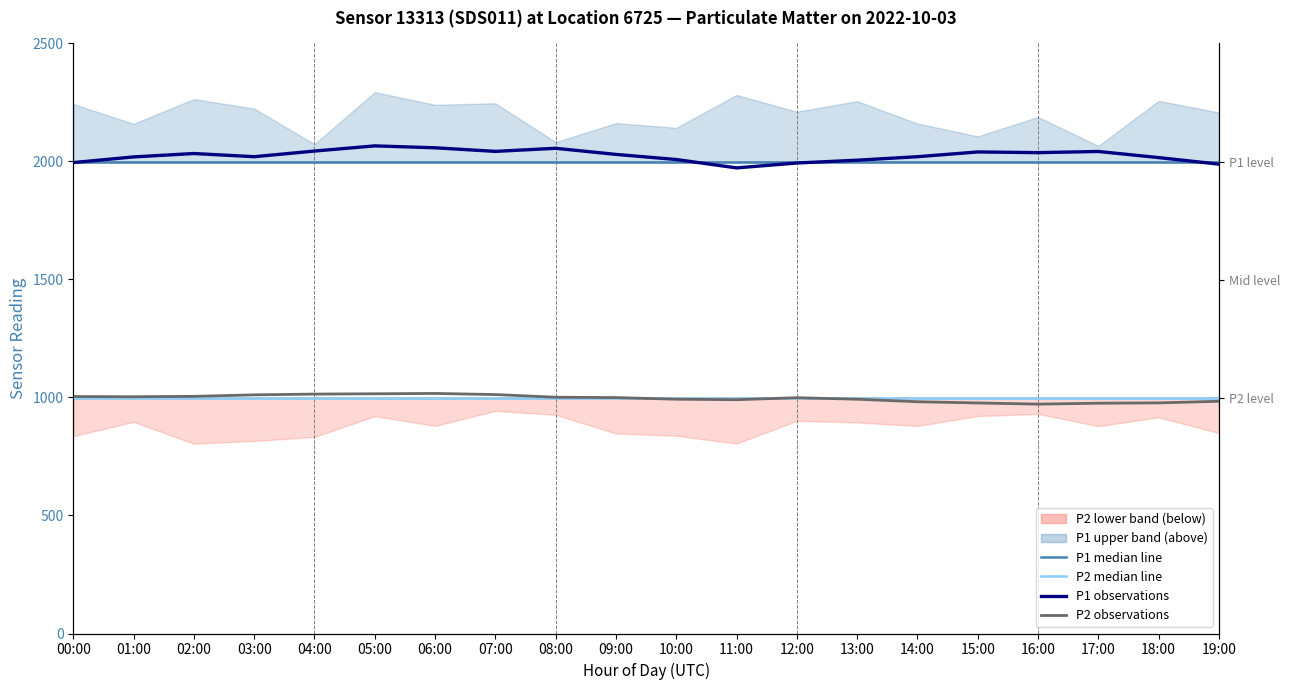

At which label is P2 median line closest to 999?

00:00